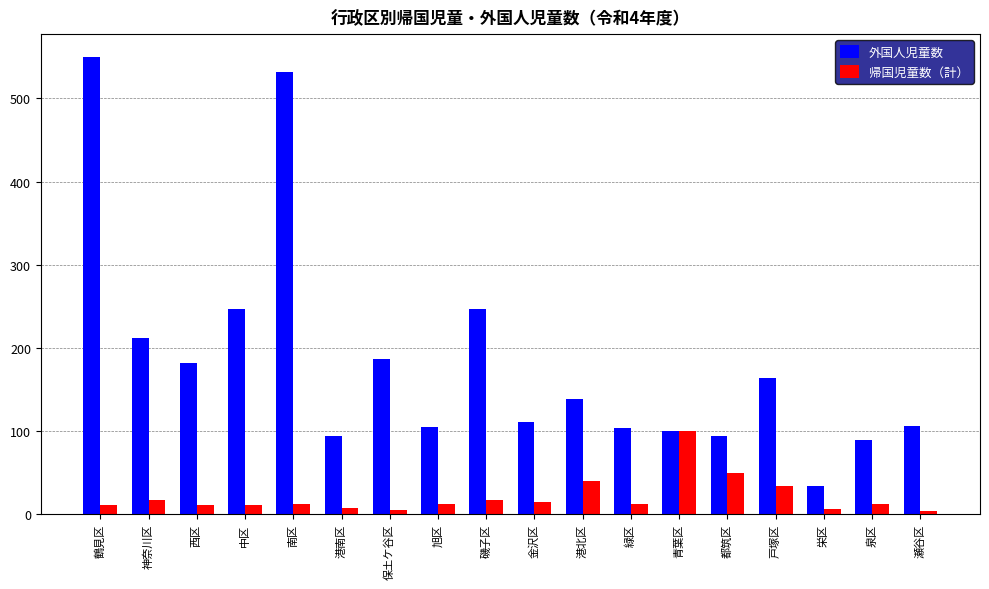

Where is 帰国児童数（計） nearest to the value 51?

都筑区